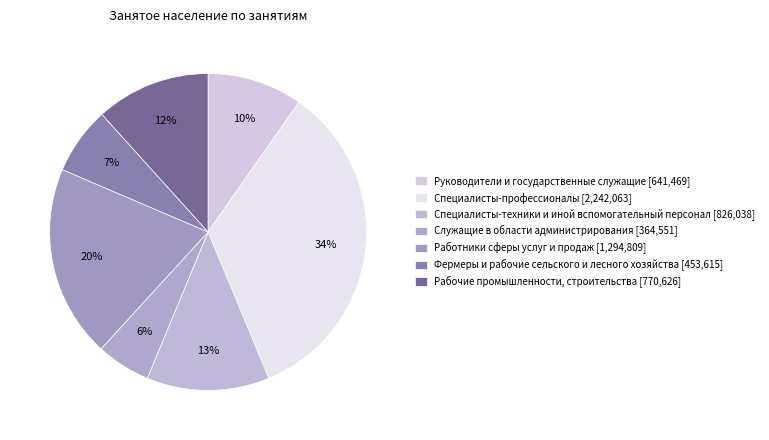

Between Служащие в области администрирования and Руководители и государственные служащие, which is larger?

Руководители и государственные служащие